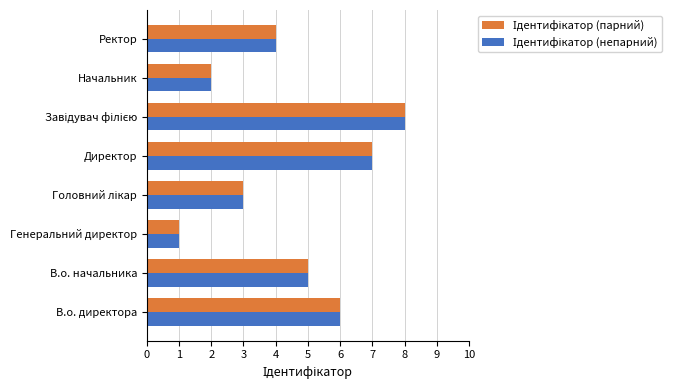

Which label corresponds to the smallest value in the chart?

Генеральний директор